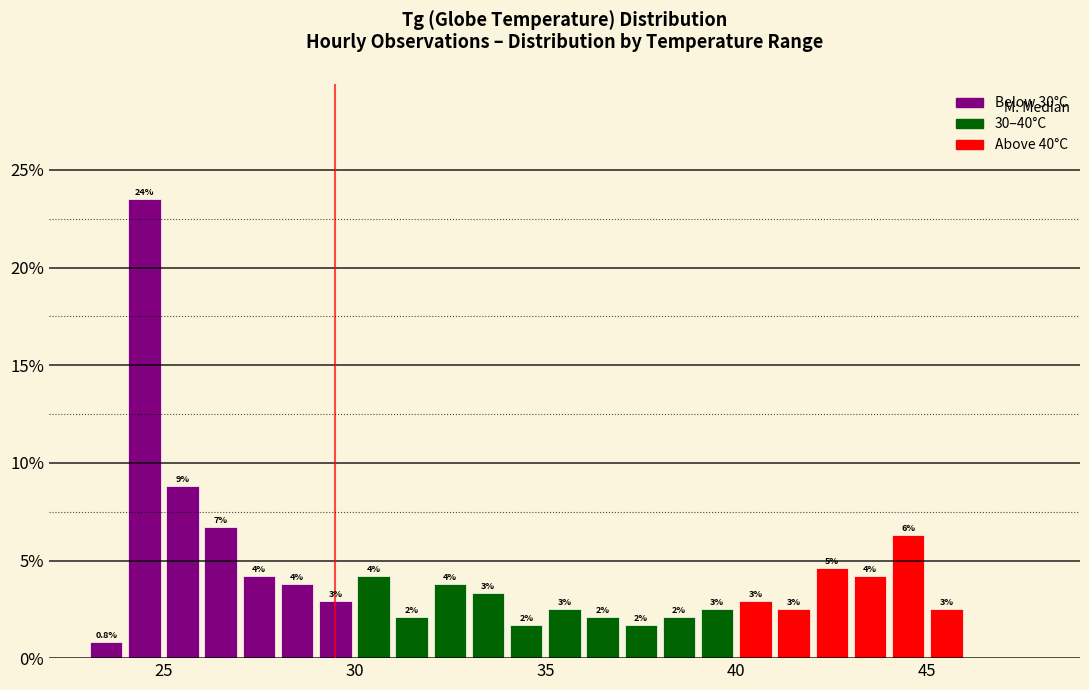

Read against the x-axis, roughly where is the centre of the tallest bar?

24.5